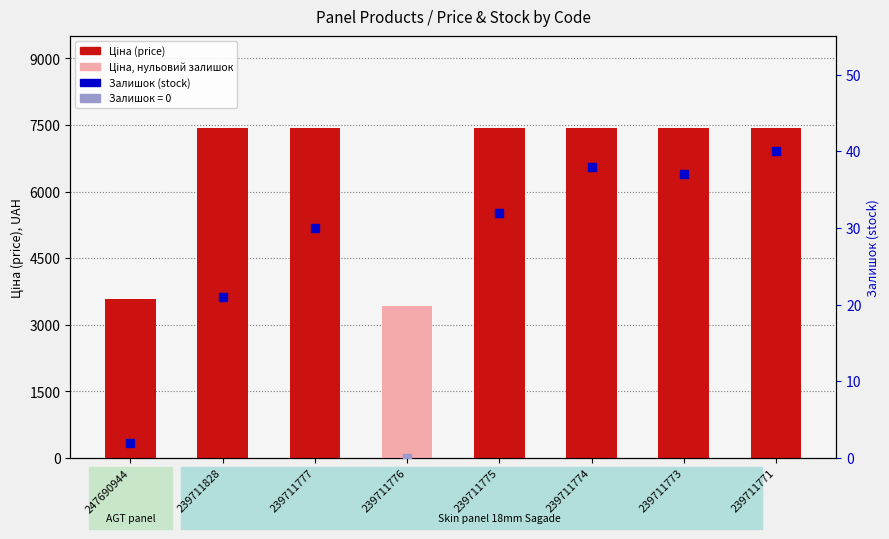

Rank the categories by value from highest to lowest.

239711828, 239711777, 239711775, 239711774, 239711773, 239711771, 247690944, 239711776